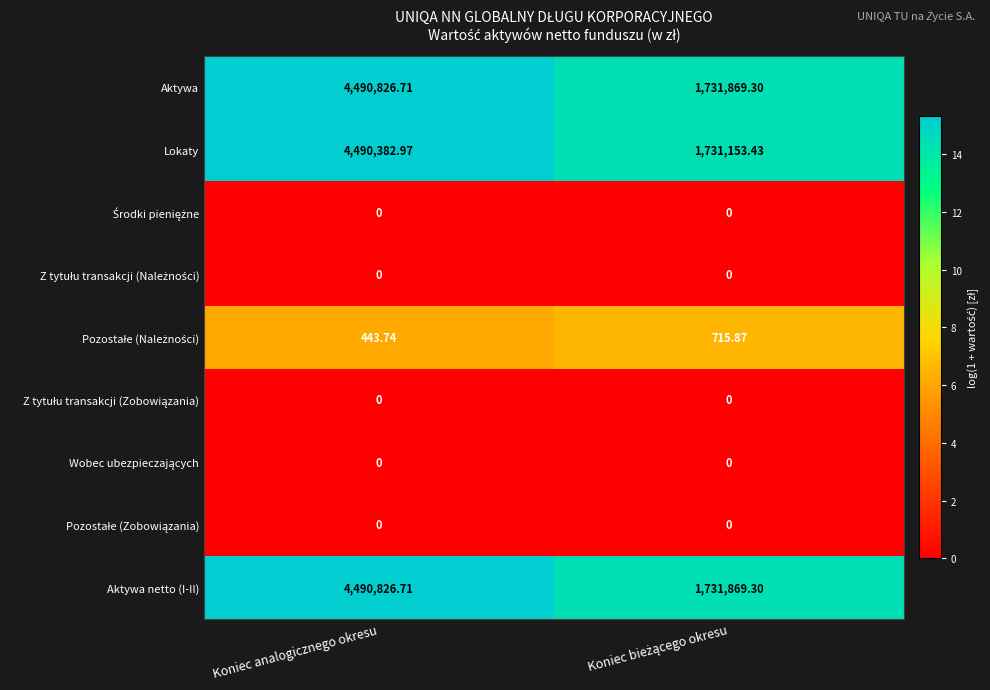

Which series has the largest range (max minus min)?

Lokaty